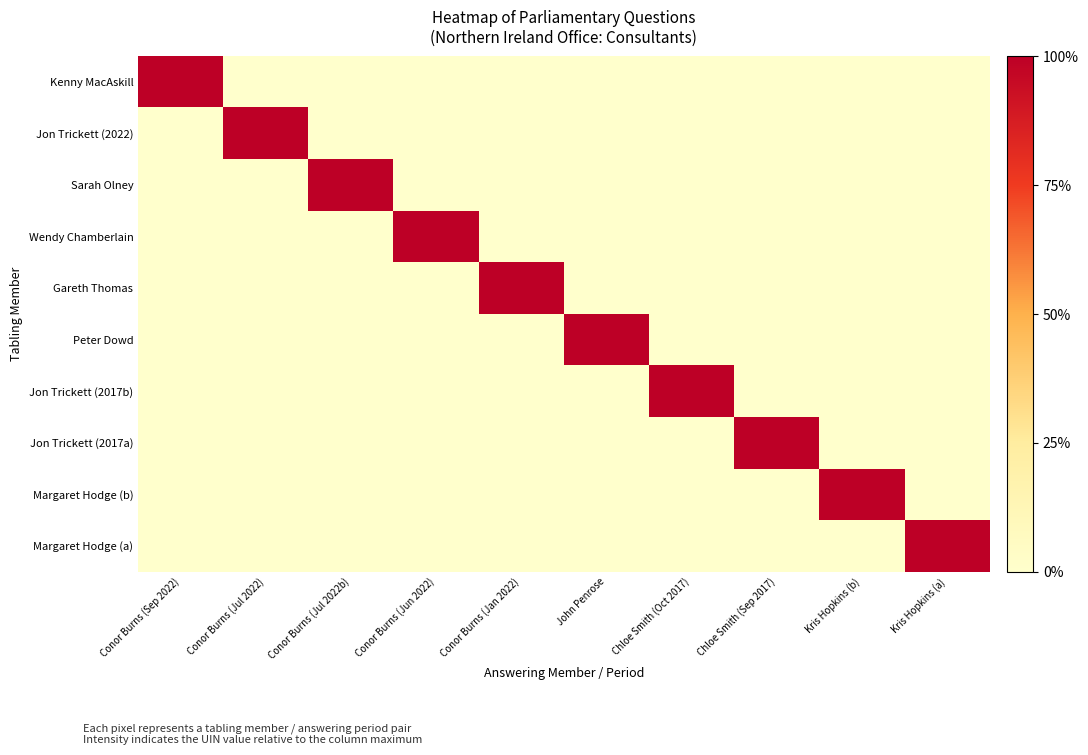

Which category has the lowest value across all series?

Conor Burns (Jul 2022)